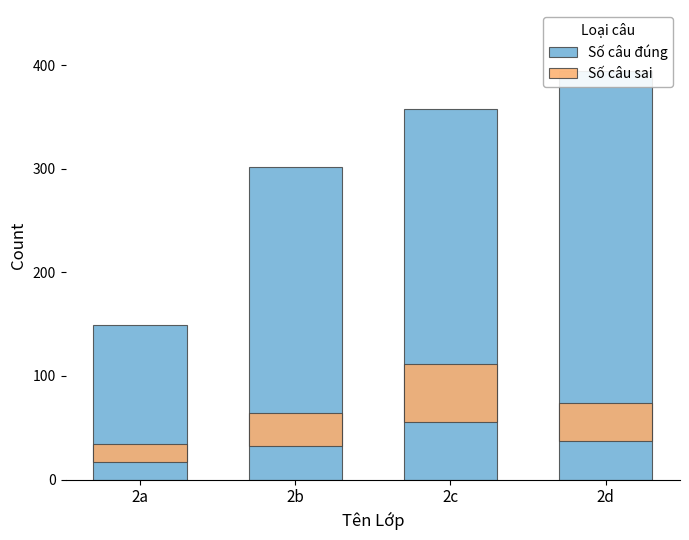

The Số câu đúng series shows 358 at 2c. True or false?

True